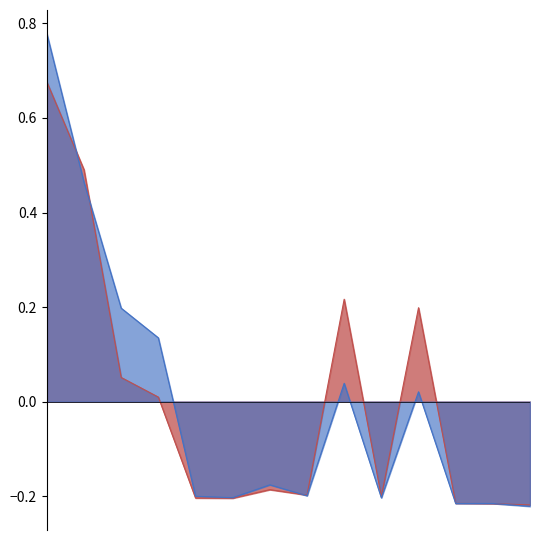

How many positive values does the Ostvareno tekuca series have?

6